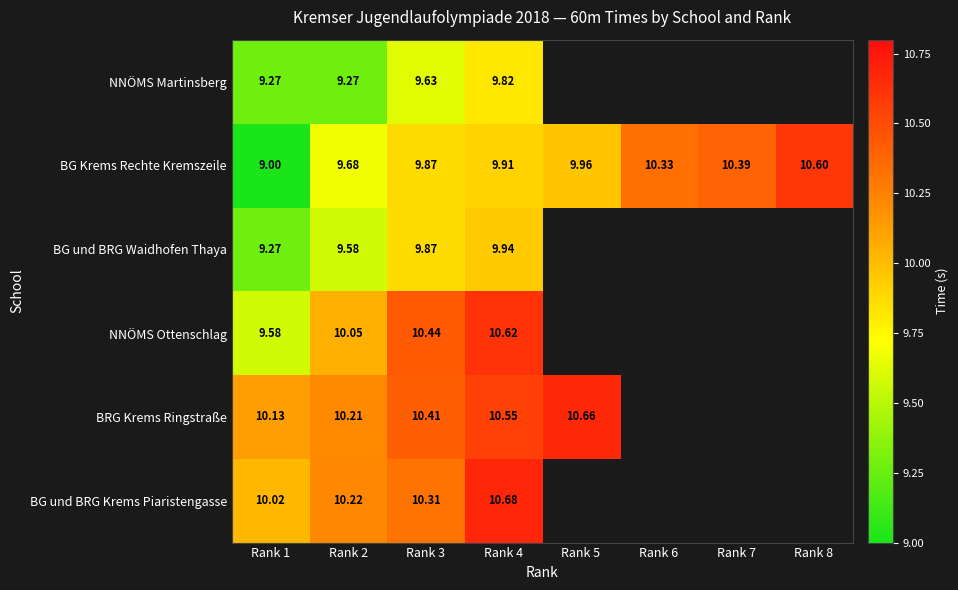

Which series has the largest range (max minus min)?

BG Krems Rechte Kremszeile